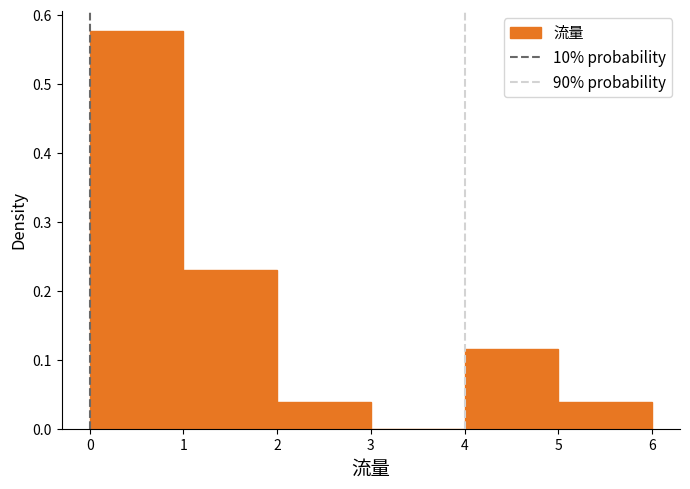

Over which range of the x-axis is the bar tallest?

0 to 1